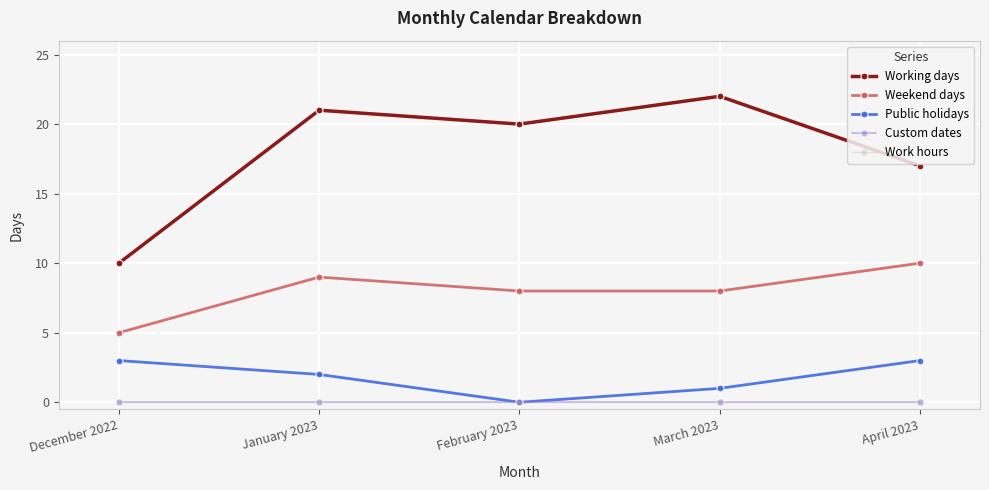

The Weekend days series shows 8 at March 2023. True or false?

True